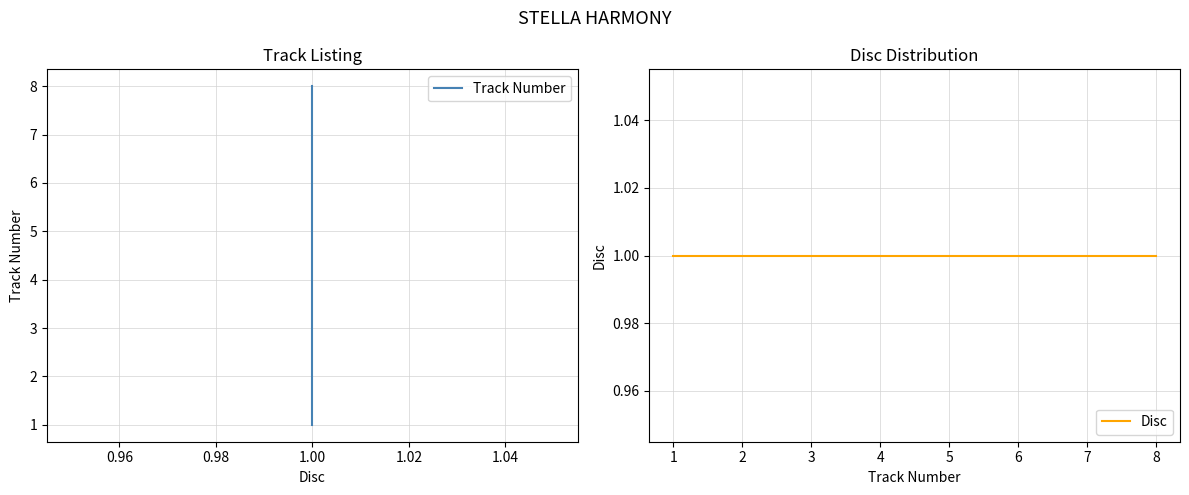

How many lines are shown in the chart?

2